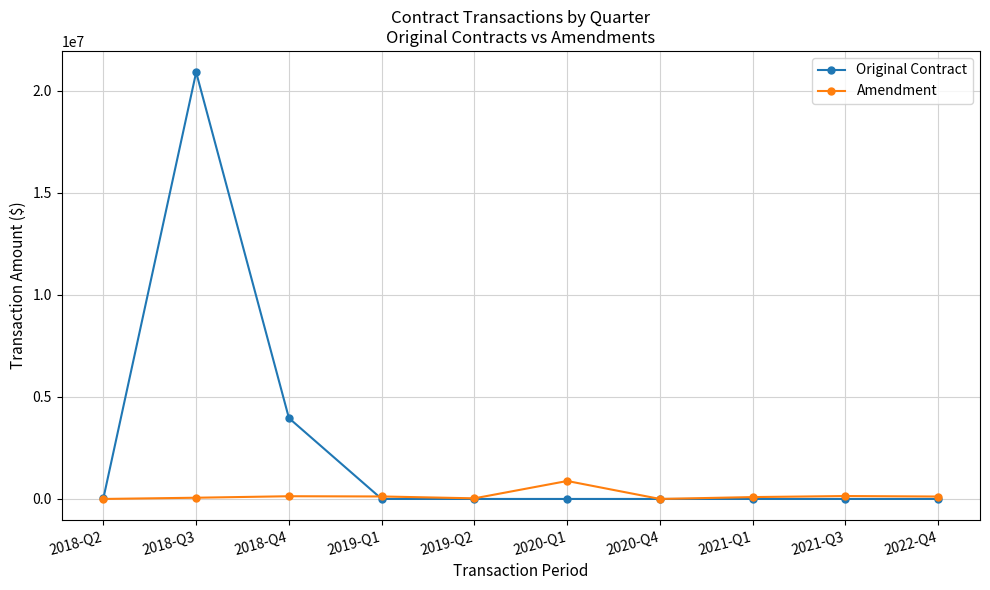

The value of Original Contract at 2020-Q4 is -11053149.5. True or false?

False